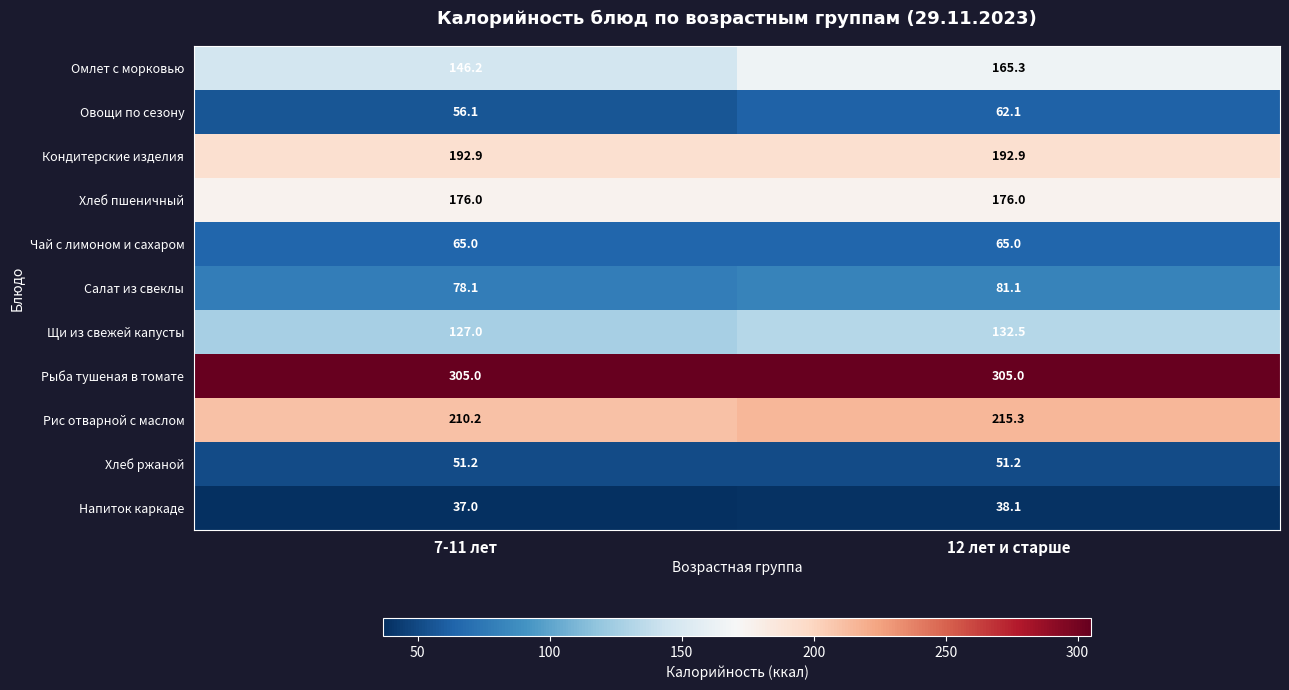

List the series in order of their peak value, lowest first.

Напиток каркаде, Хлеб ржаной, Овощи по сезону, Чай с лимоном и сахаром, Салат из свеклы, Щи из свежей капусты, Омлет с морковью, Хлеб пшеничный, Кондитерские изделия, Рис отварной с маслом, Рыба тушеная в томате